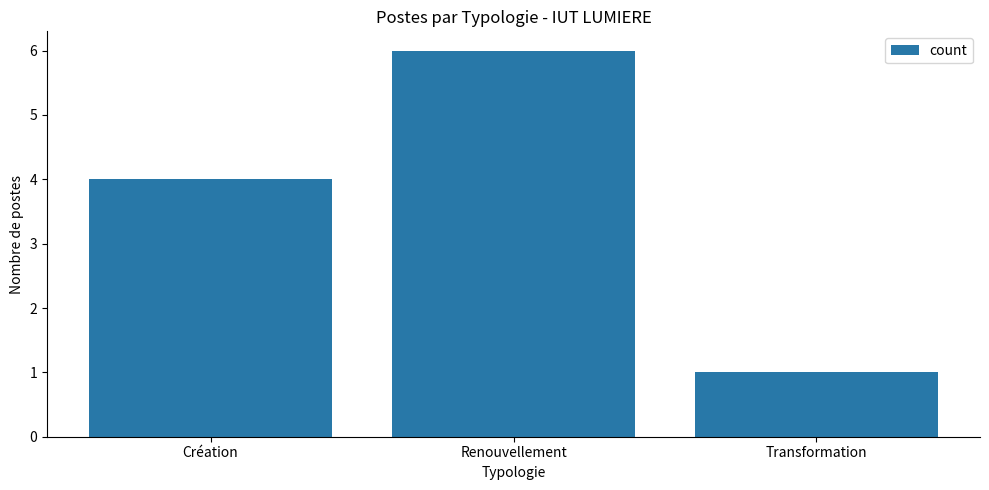

List the labels in order of value, smallest first.

Transformation, Création, Renouvellement